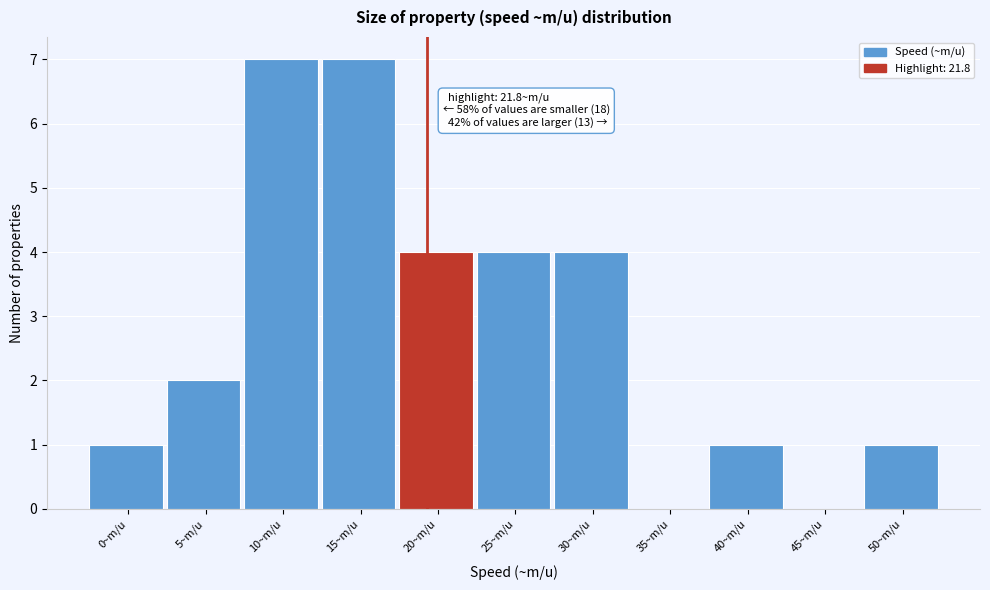

Reading right to left, what are all the values shown in this chart?

50~m/u=1	45~m/u=0	40~m/u=1	35~m/u=0	30~m/u=4	25~m/u=4	20~m/u=4	15~m/u=7	10~m/u=7	5~m/u=2	0~m/u=1